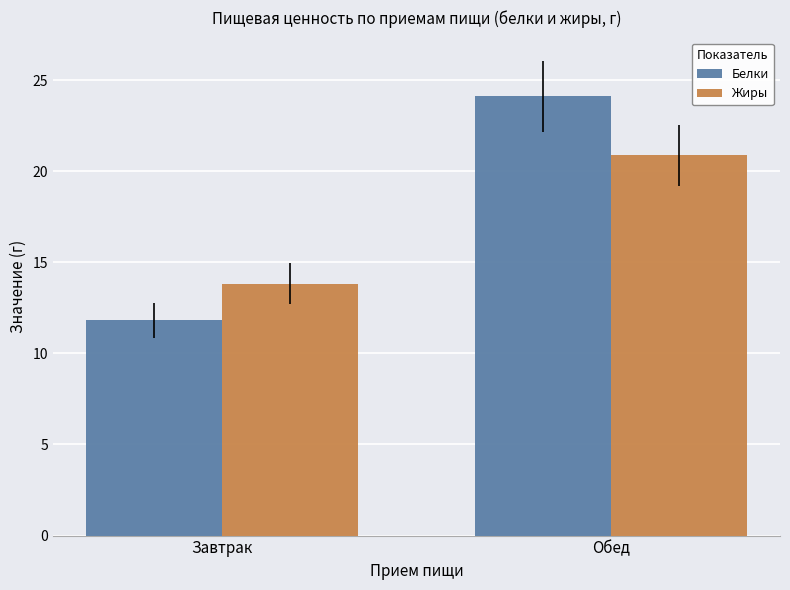

What is the label of the 2nd bar from the left?

Обед